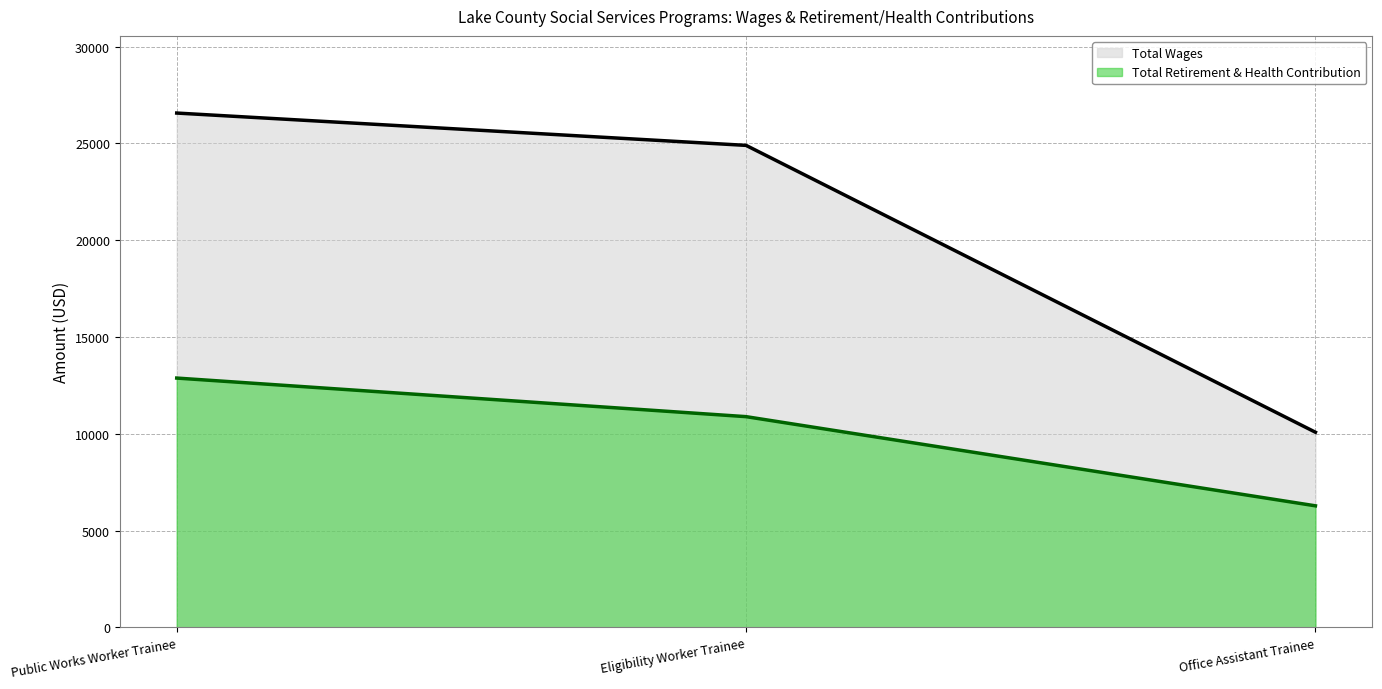

Reading right to left, list all the values displayed in this chart.

Total Wages: Office Assistant Trainee=10085	Eligibility Worker Trainee=24902	Public Works Worker Trainee=26572
Total Retirement & Health Contribution: Office Assistant Trainee=6284	Eligibility Worker Trainee=10890	Public Works Worker Trainee=12883